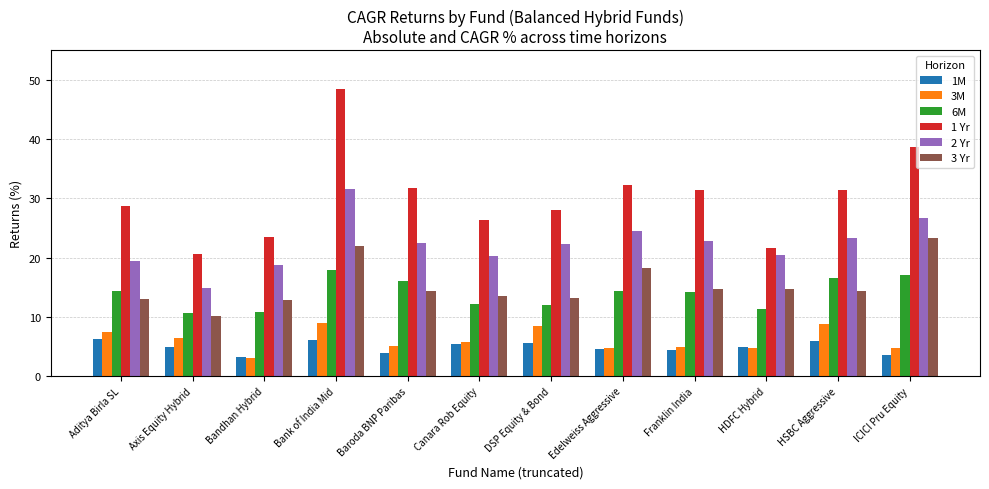

Rank the series by their maximum value, from highest to lowest.

1 Yr, 2 Yr, 3 Yr, 6M, 3M, 1M